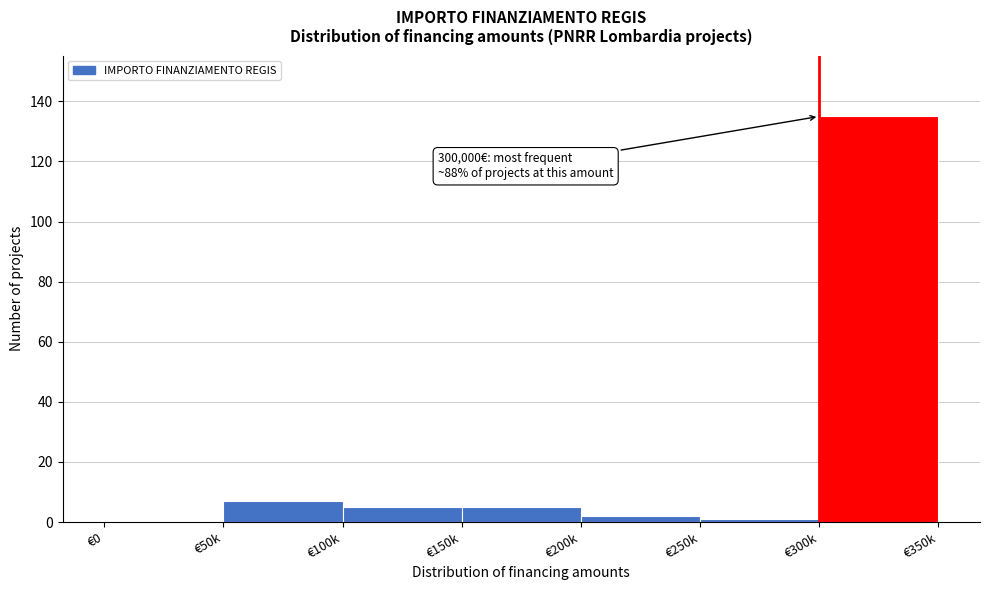

What is the greatest value displayed?

135